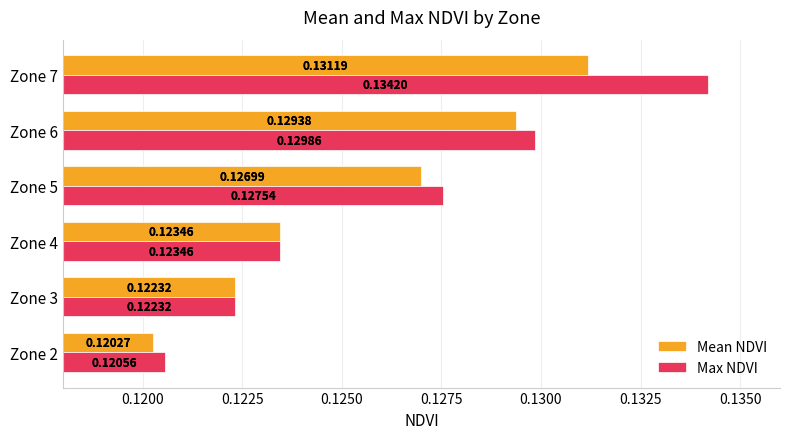

Which series has the largest range (max minus min)?

Max NDVI